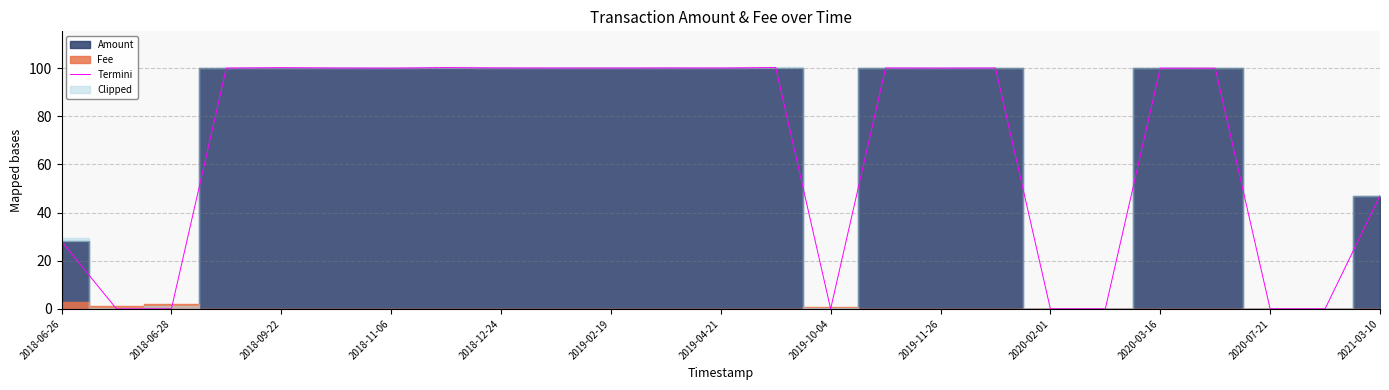

The value of Termini at 2019-04-21 is 21.2. True or false?

False